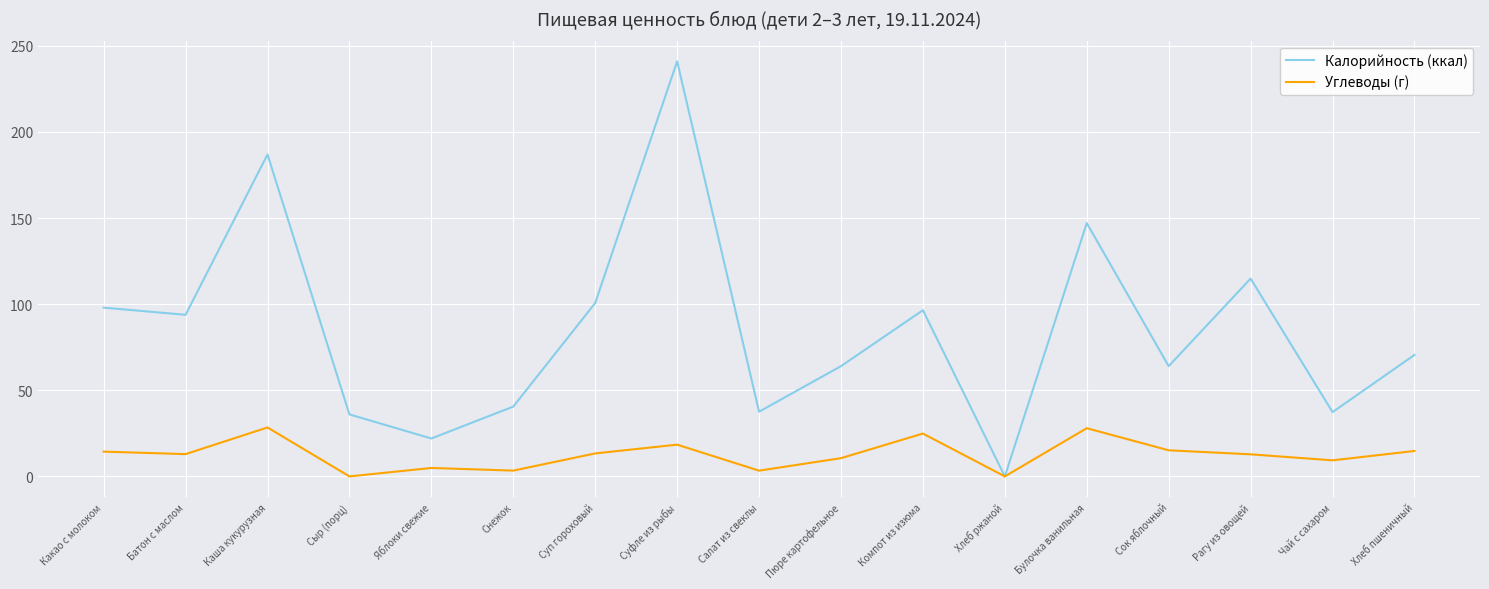

Which series has the largest total across all categories?

Калорийность (ккал)